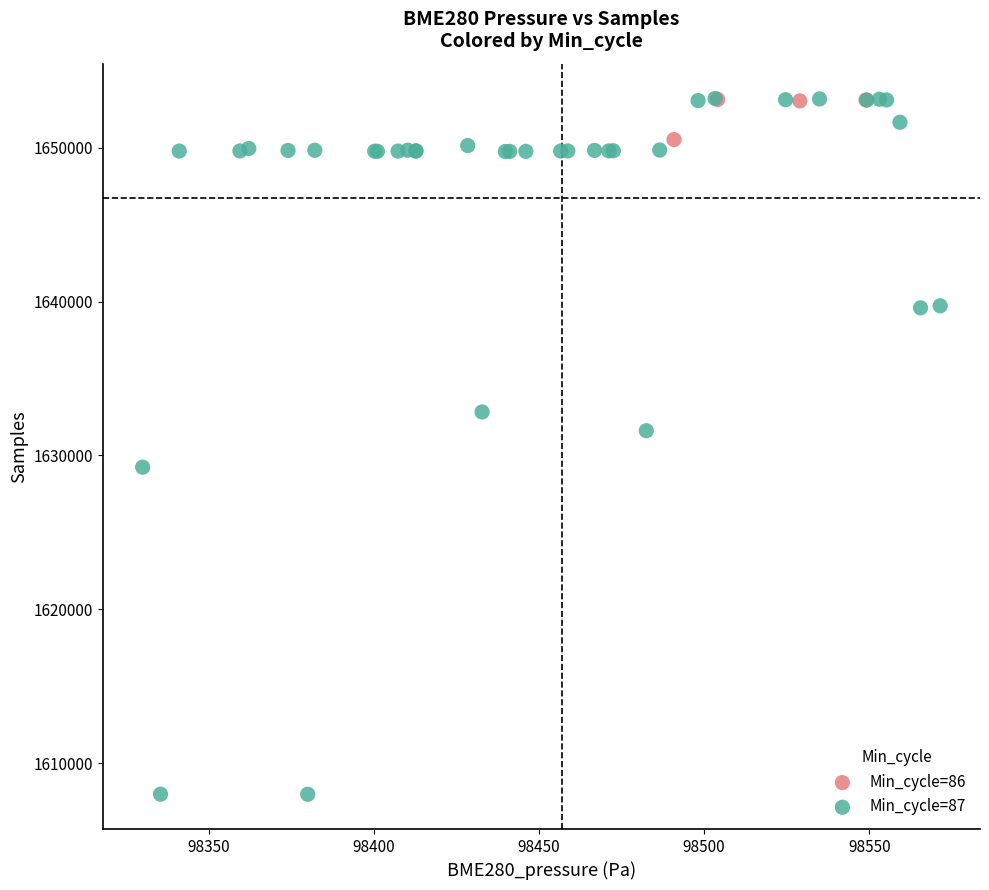

Which series contains the lowest Y value?

Min_cycle=87